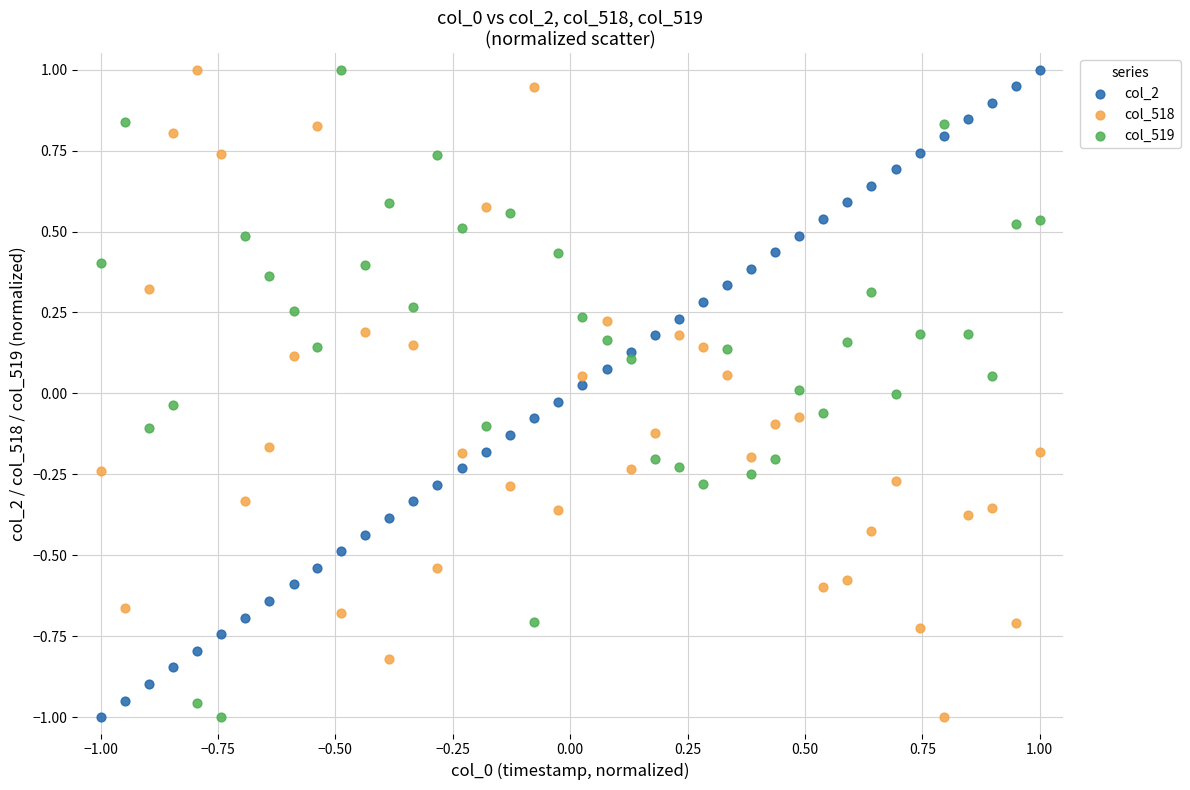

Across all data points, what is the range of X values (max minus min)?

2.0